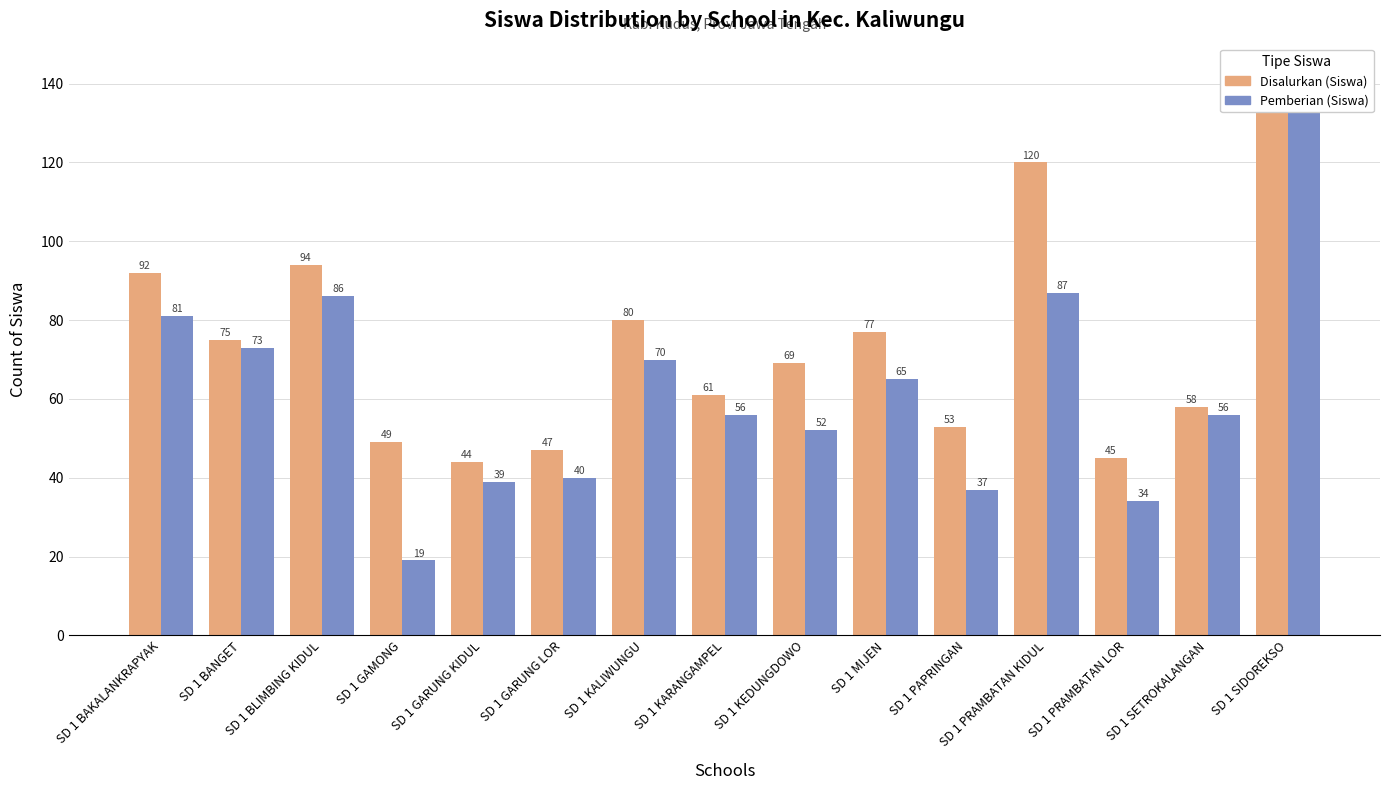

What is the difference between the maximum and minimum values in the Pemberian (Siswa) series?

114